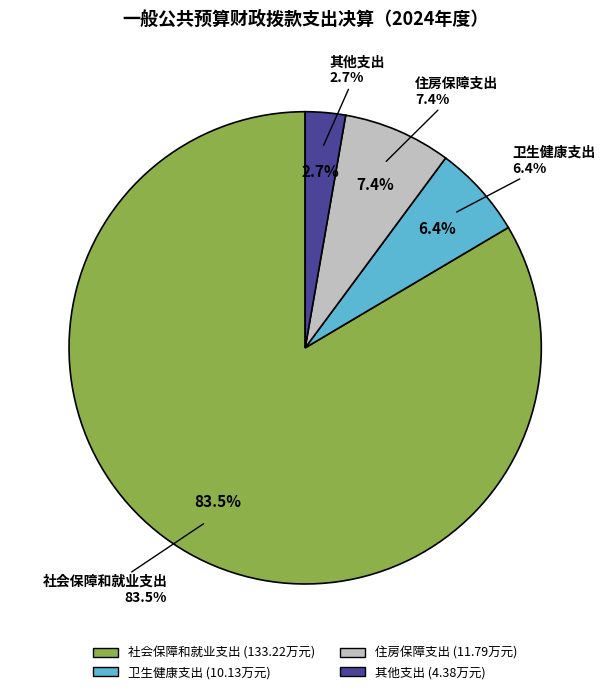

Approximately how many times larger is the value at 住房保障支出 compared to 卫生健康支出?

1.2